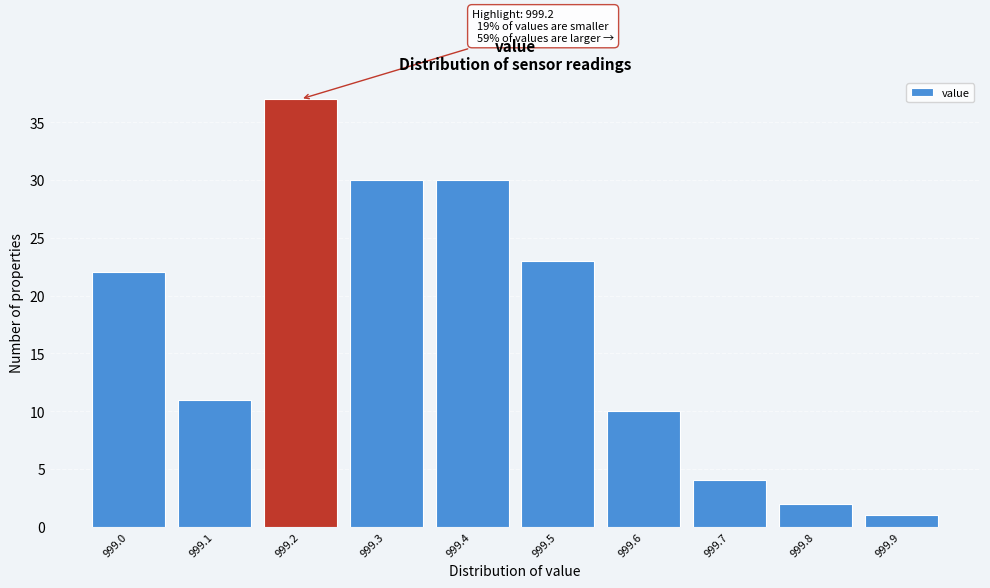

Reading left to right, transcribe all the data shown in this chart.

22	11	37	30	30	23	10	4	2	1